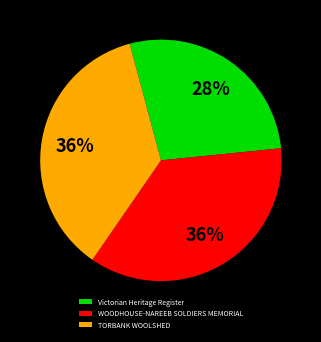

Which slice is the smallest?

Victorian Heritage Register